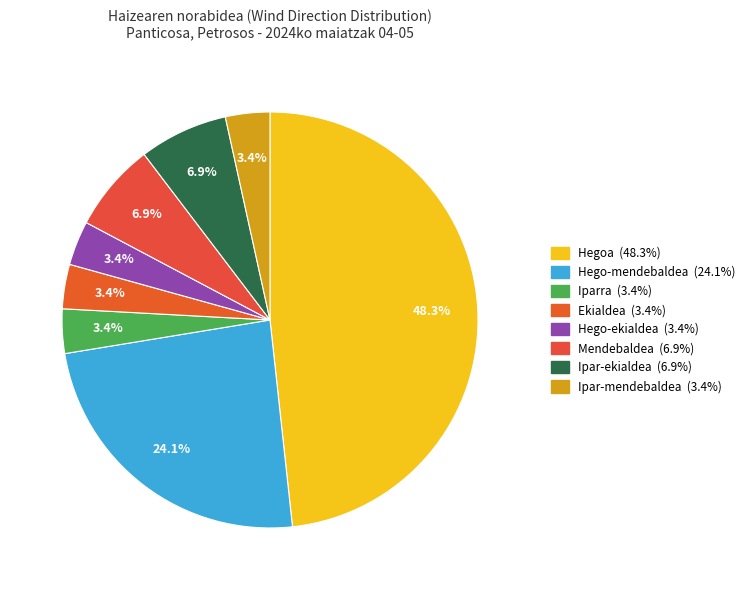

To the nearest percent, what is the combined percentage of Ipar-mendebaldea and Mendebaldea?

10%